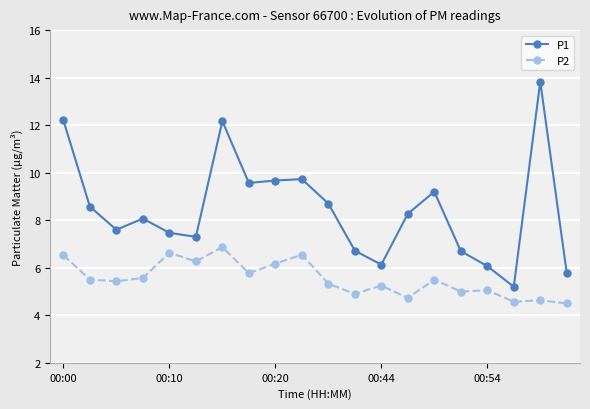

What is the value of the P1 point at the 1st from the left?

12.2